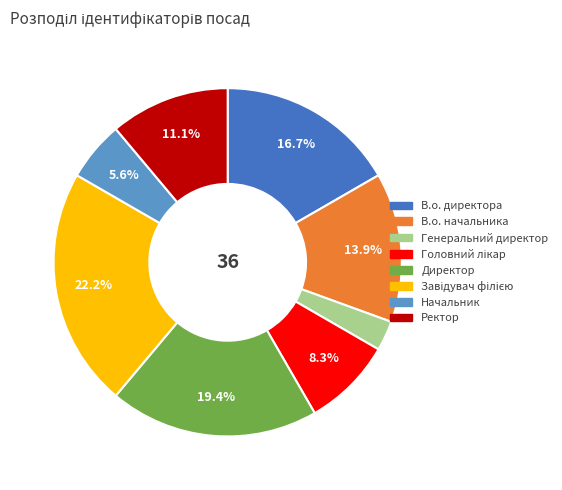

Which category has the smallest portion of the pie?

Генеральний директор